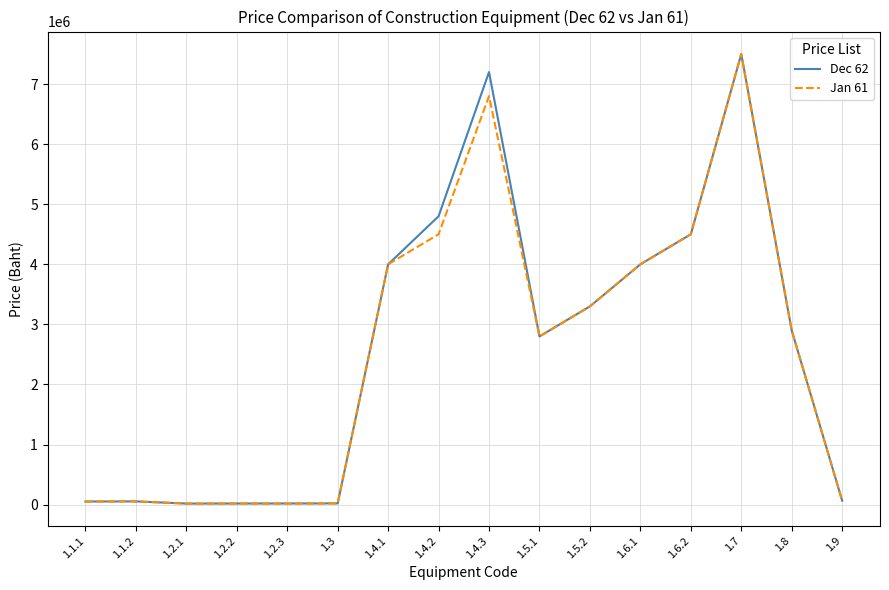

True or false: Dec 62 has a value of 7200000 at 1.4.3.

True